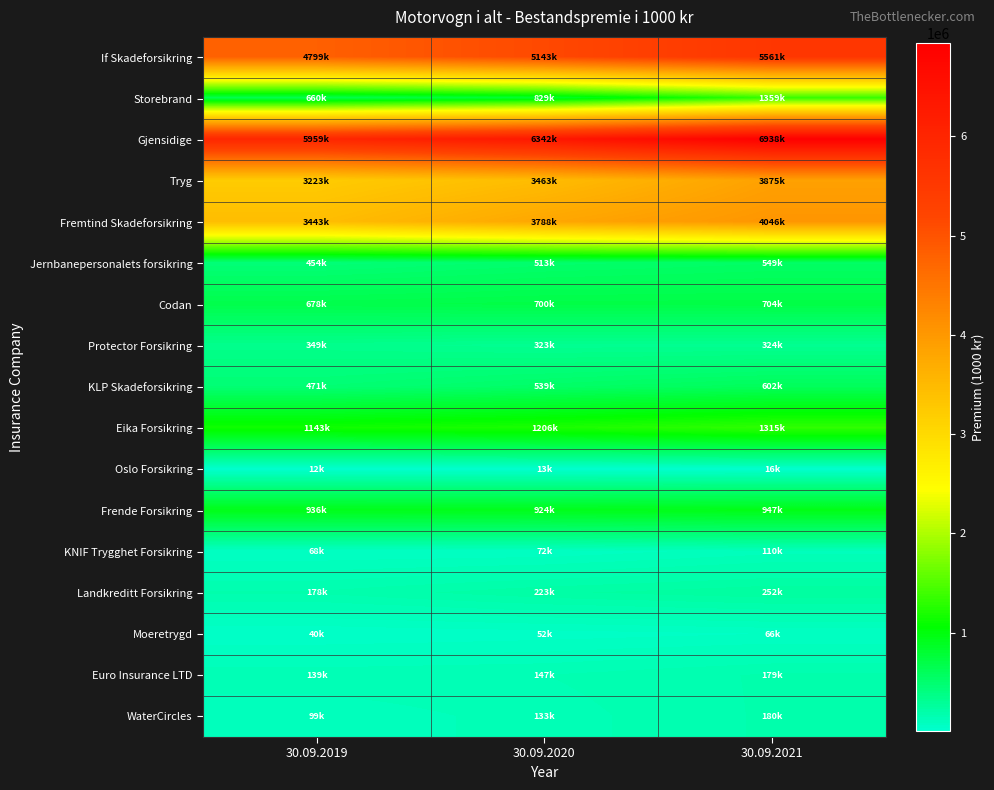

What is the total value across all series at 30.09.2020?

24411107